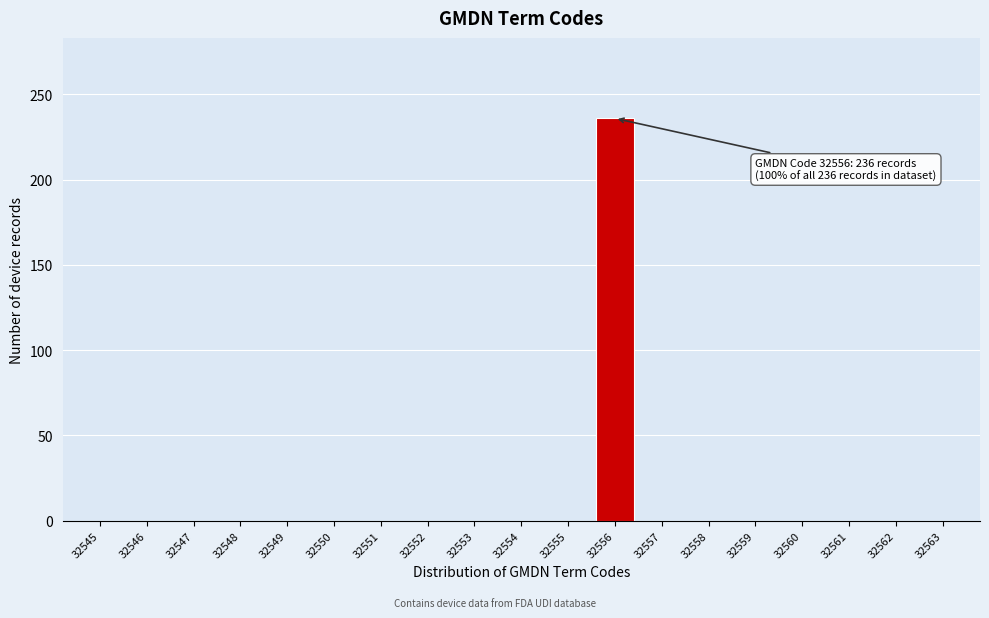

Reading right to left, list all the values displayed in this chart.

32563=0	32562=0	32561=0	32560=0	32559=0	32558=0	32557=0	32556=236	32555=0	32554=0	32553=0	32552=0	32551=0	32550=0	32549=0	32548=0	32547=0	32546=0	32545=0